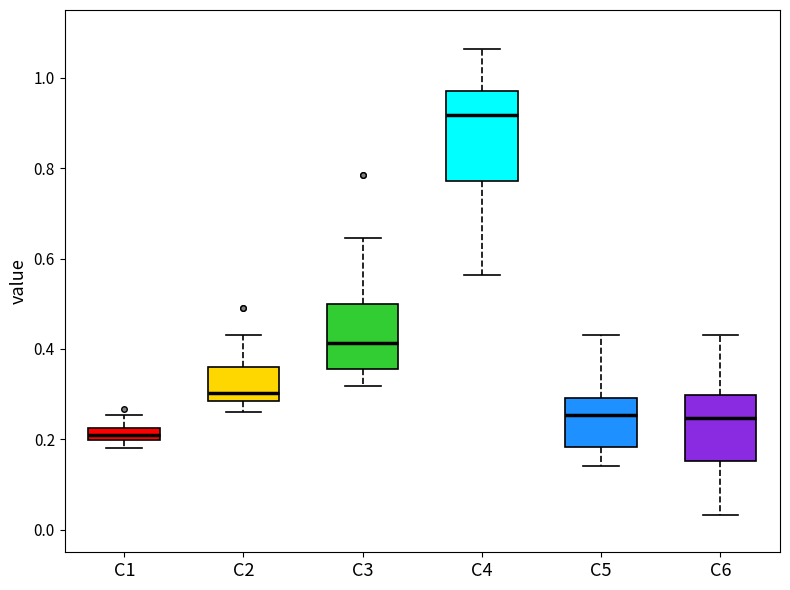

Which box has the lowest median line?

C1